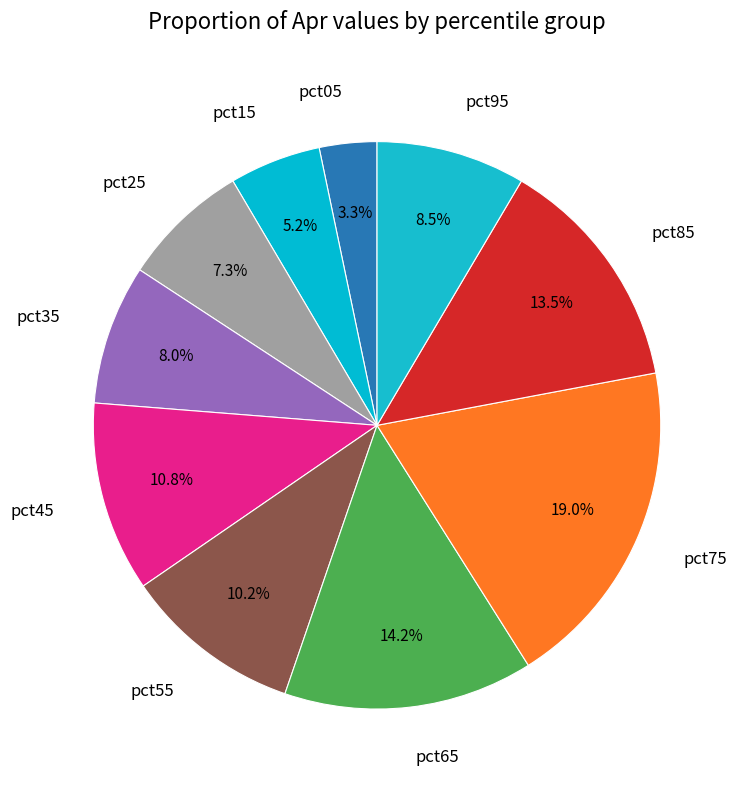

Does any single category account for the majority?

No